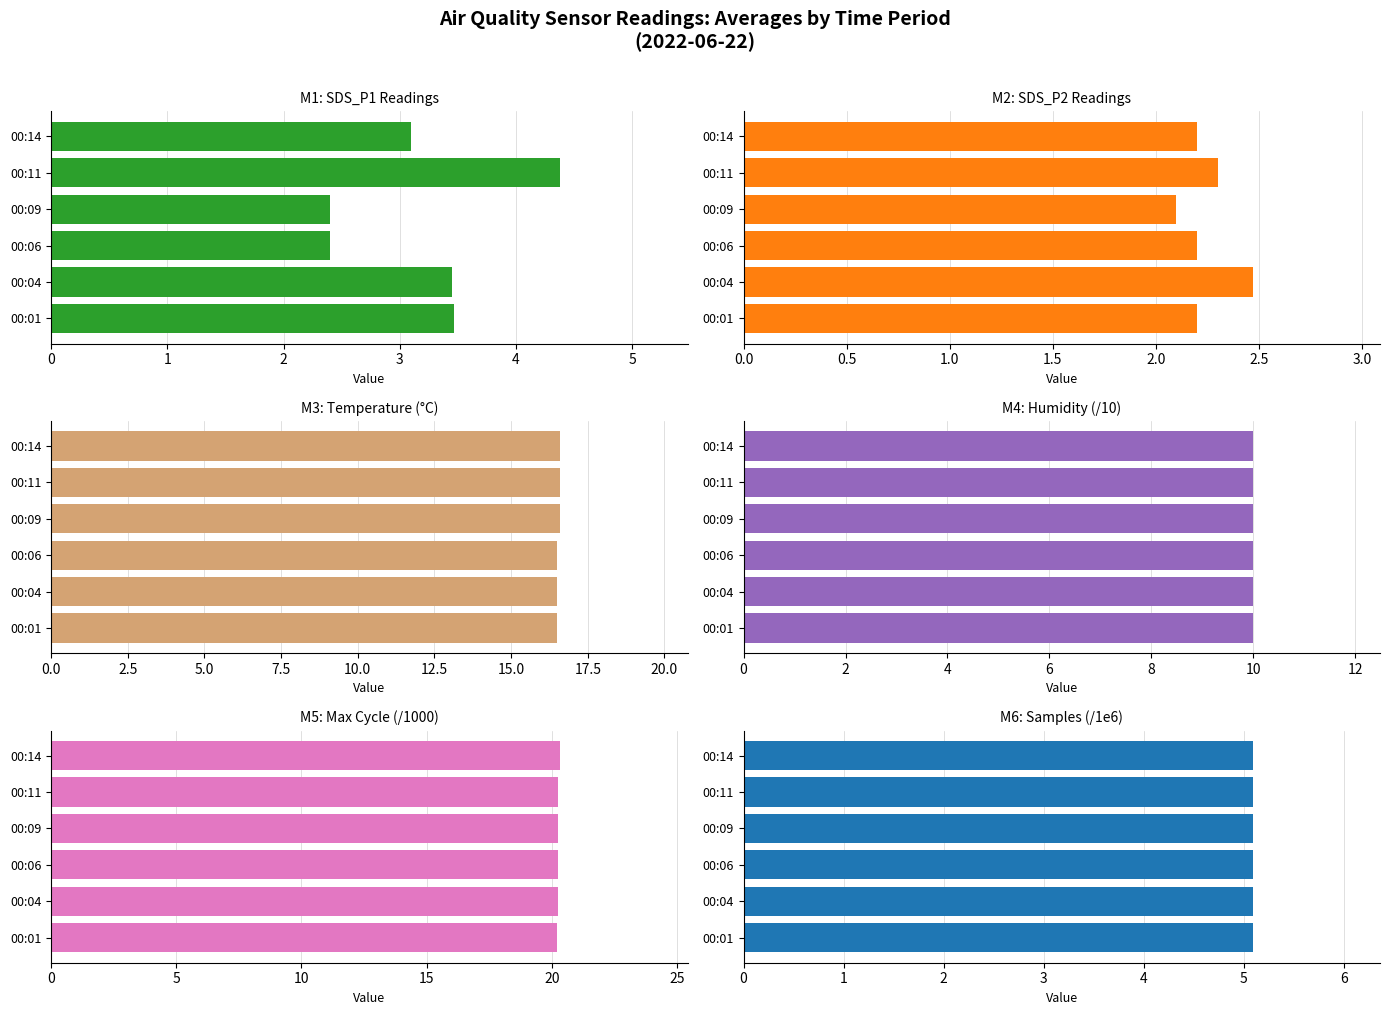

Which has a higher value, 00:06 or 00:04?

00:04